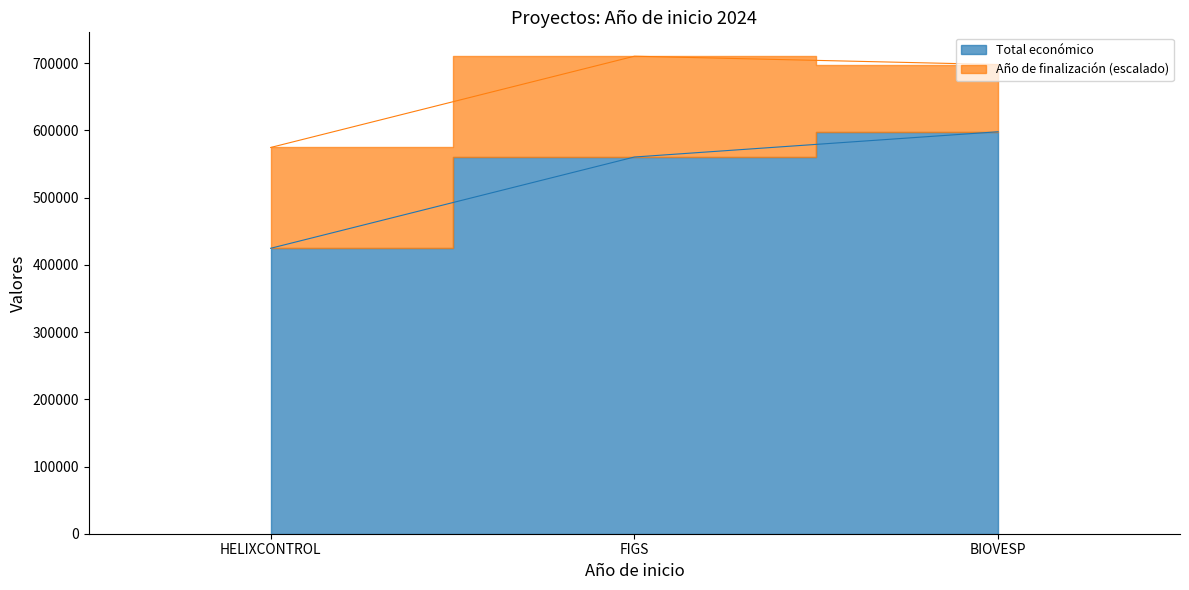

Between HELIXCONTROL and FIGS, which is larger?

FIGS